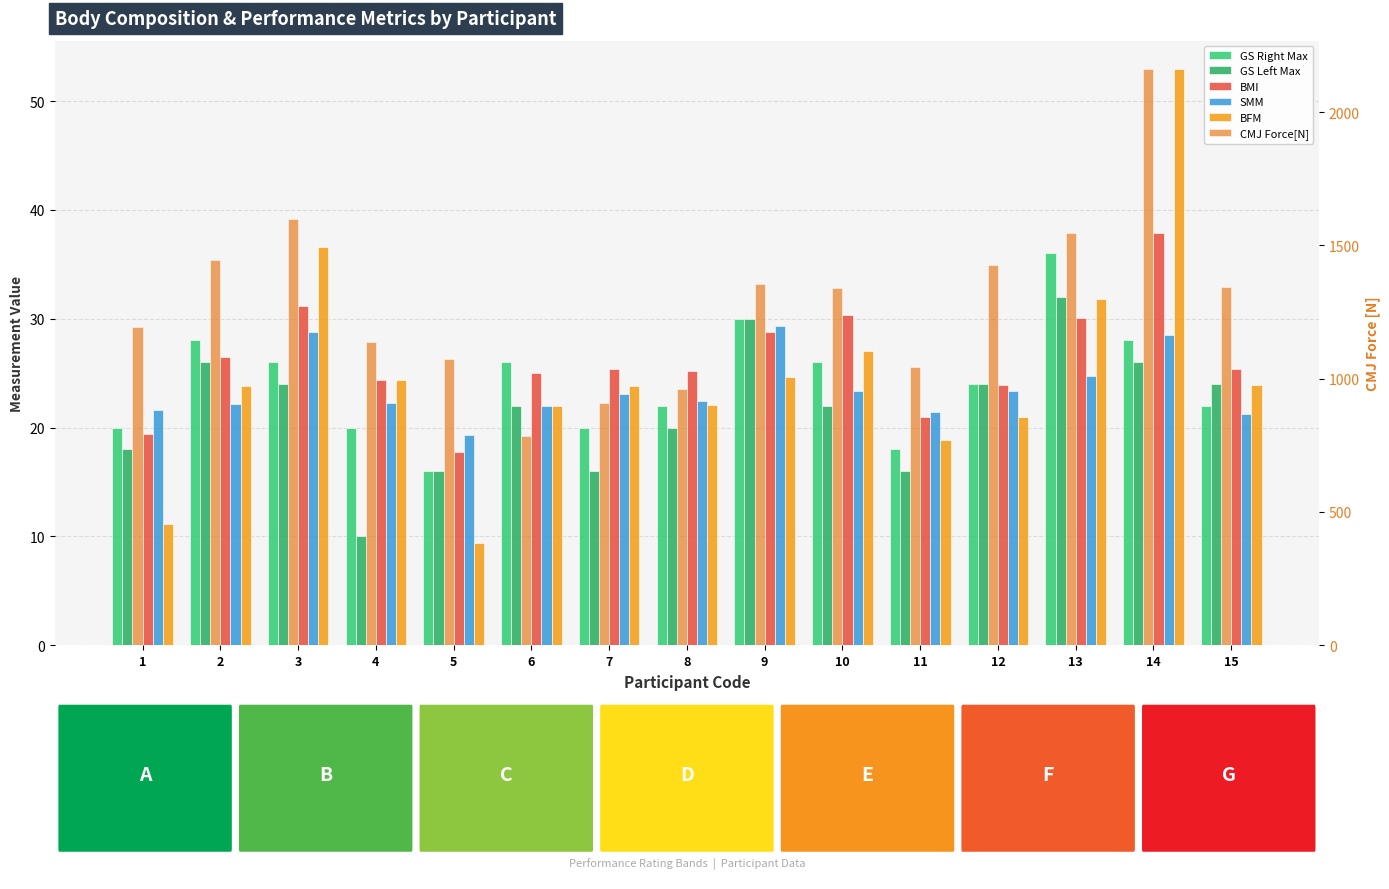

At which label does GS Left Max first exceed 22?

2